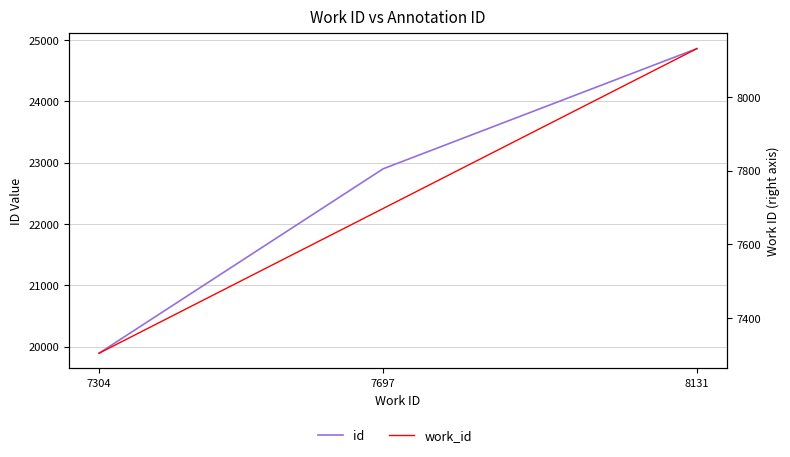

What is the sum of all id values?

67653